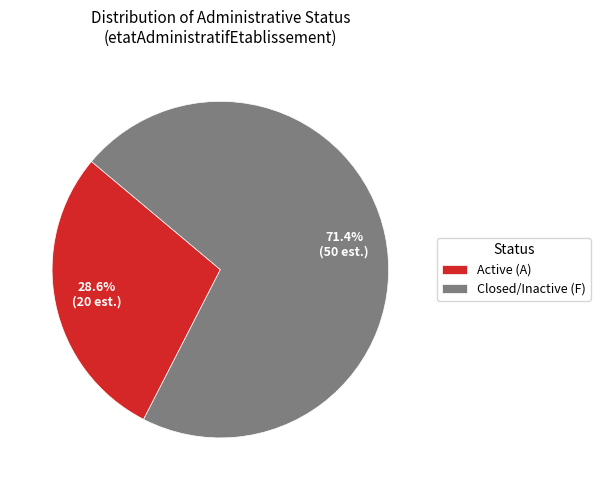

How many segments does this pie chart have?

2